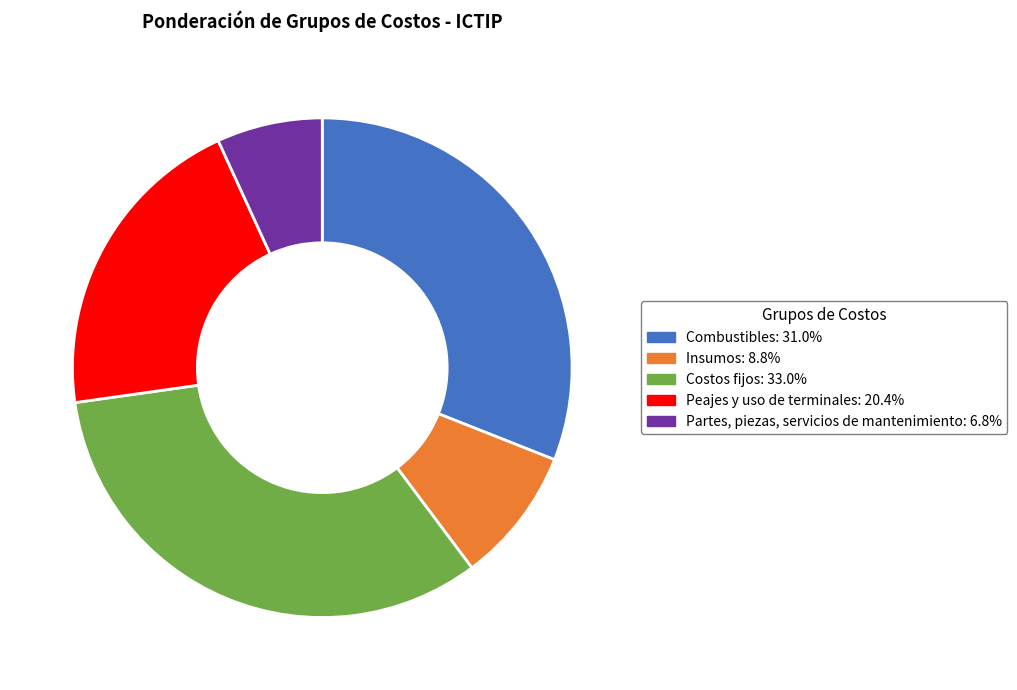

The Costos fijos slice represents 33% of the pie. True or false?

True